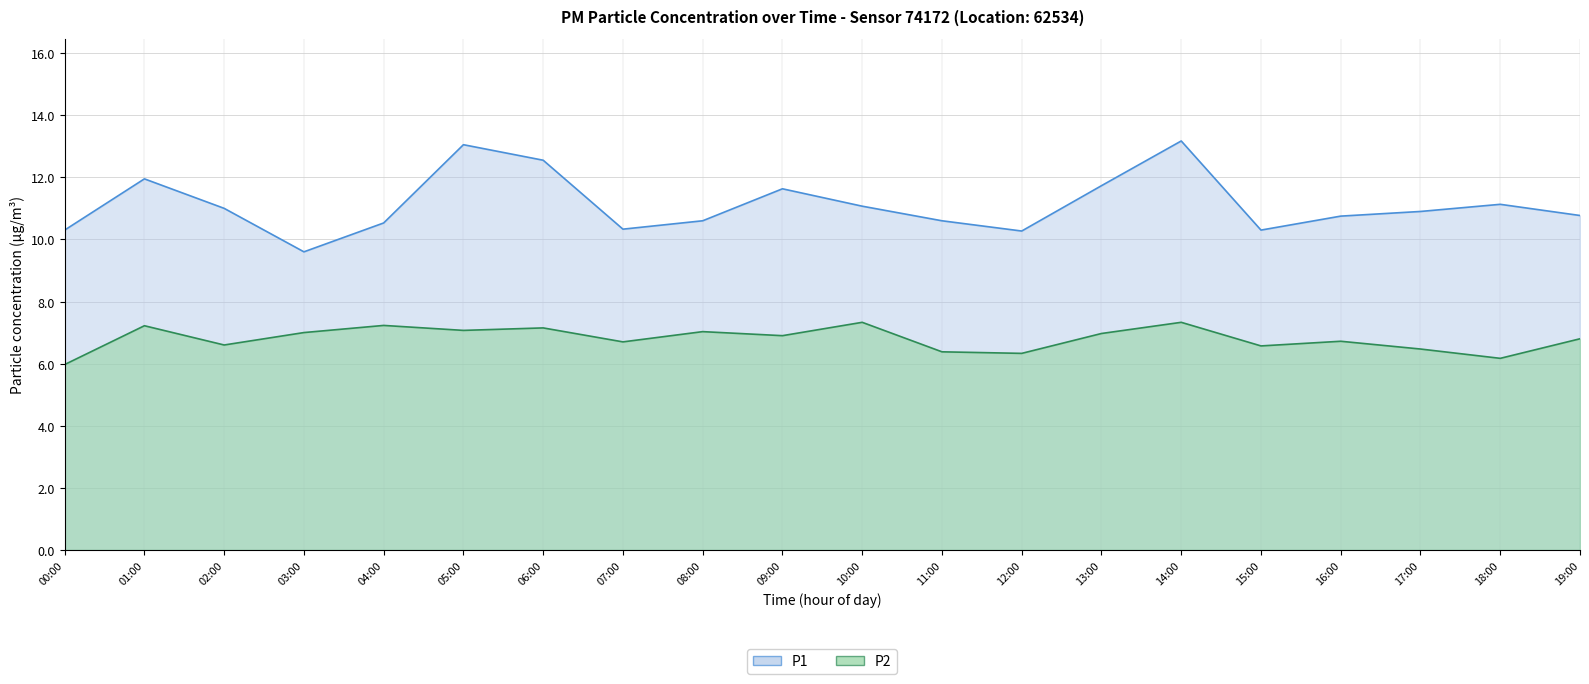

Reading right to left, extract all data points from this chart.

P1: 10.8	11.1	10.9	10.8	10.3	13.2	11.7	10.3	10.6	11.1	11.6	10.6	10.3	12.6	13.1	10.5	9.6	11.0	11.9	10.3
P2: 6.8	6.2	6.5	6.7	6.6	7.3	7.0	6.3	6.4	7.3	6.9	7.0	6.7	7.2	7.1	7.2	7.0	6.6	7.2	6.0